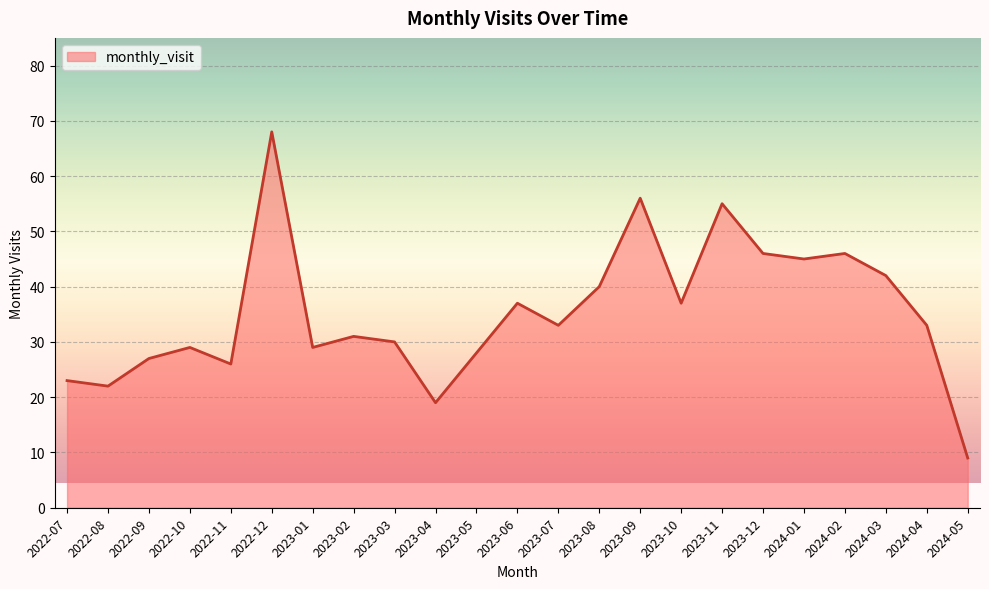

What is the change in value from 2022-09 to 2023-04?

-8